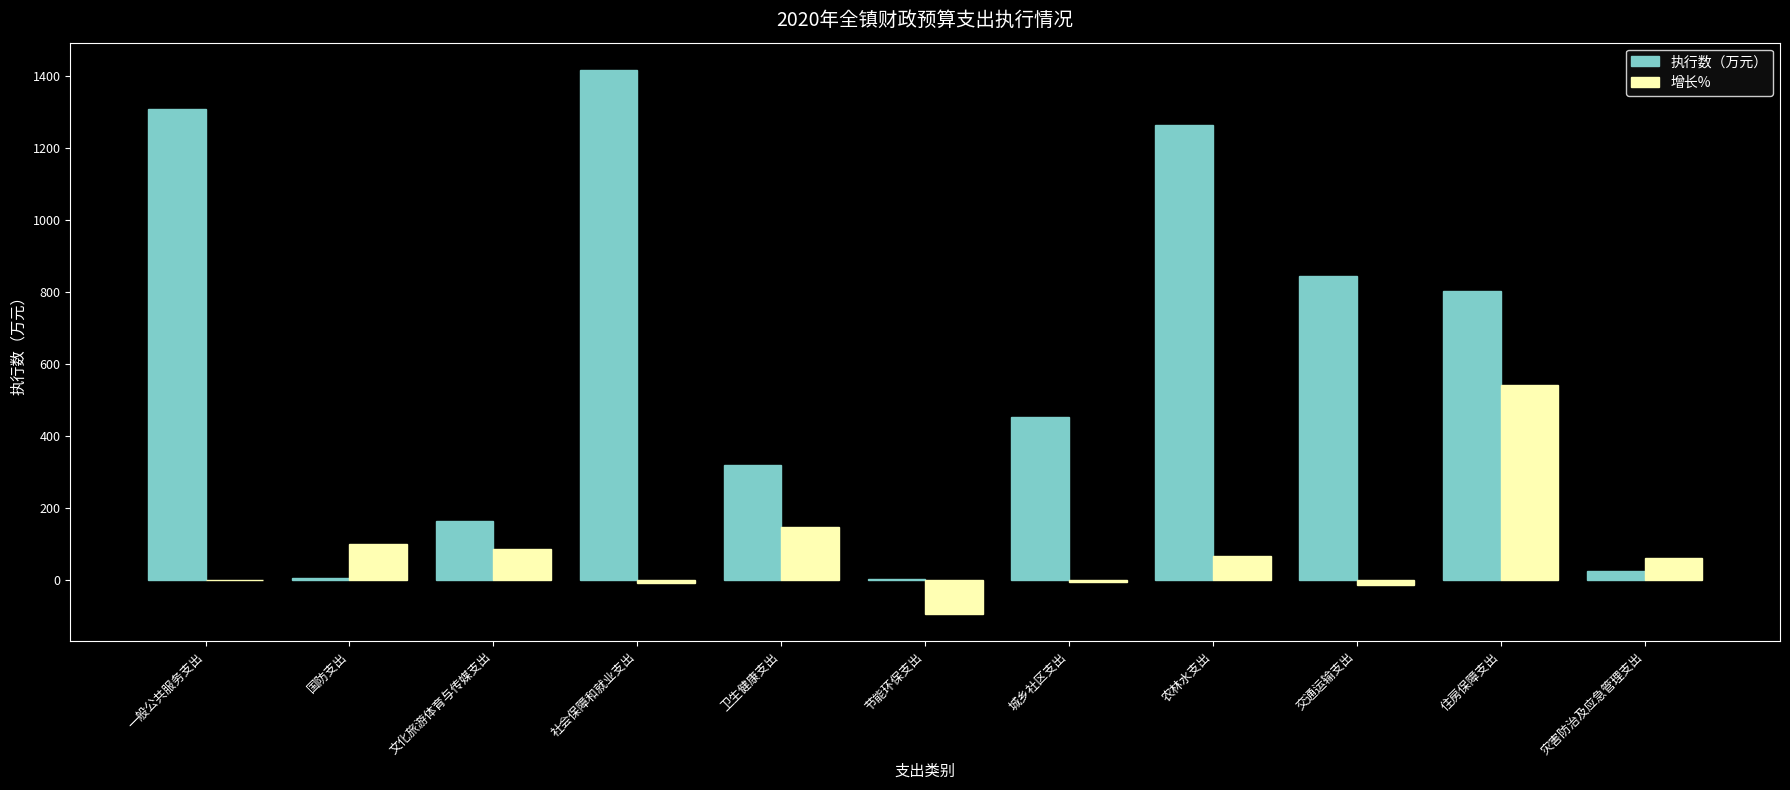

Which series has the widest spread of values?

执行数（万元）